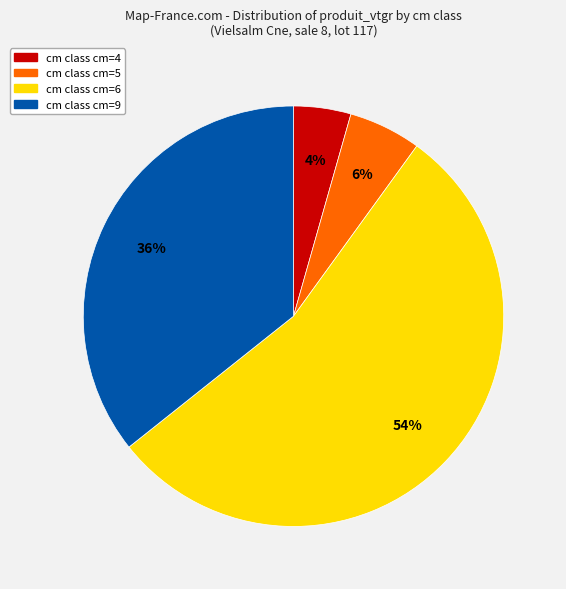

To the nearest percent, what is the difference between the largest and smallest slice percentages?

50%